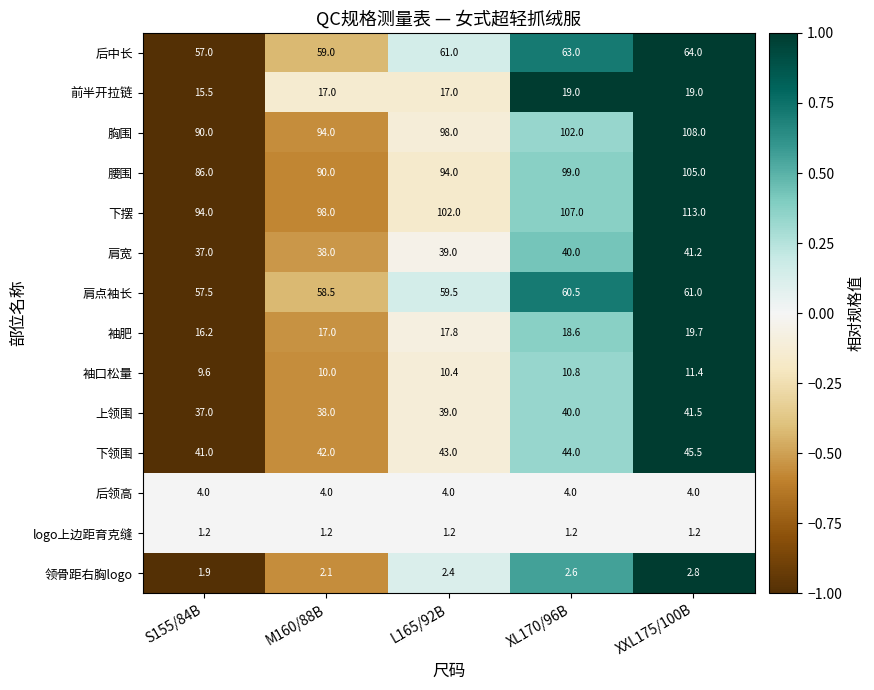

What is the approximate value of 上领围 at M160/88B?

38.0